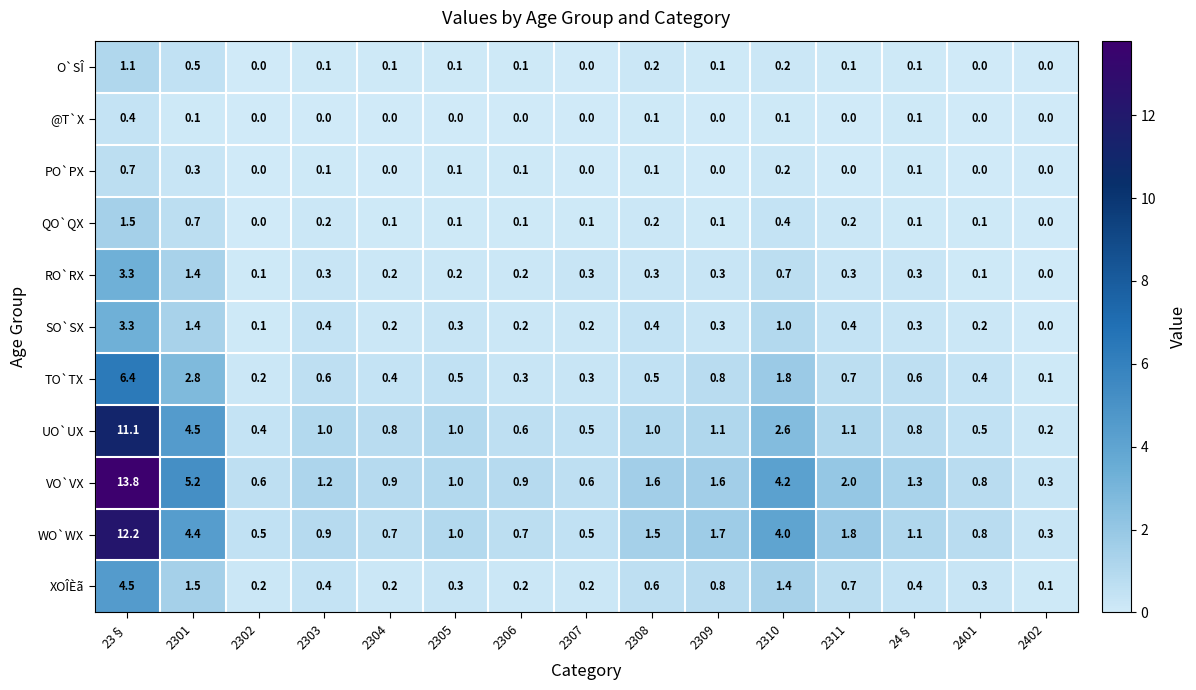

What is the spread (max minus min) of values at 2305?

1.0